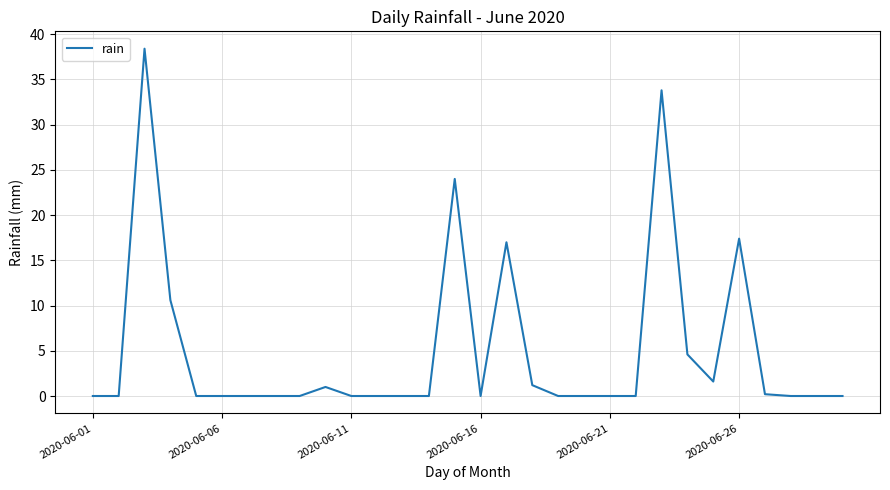

What is the greatest value displayed?

38.4